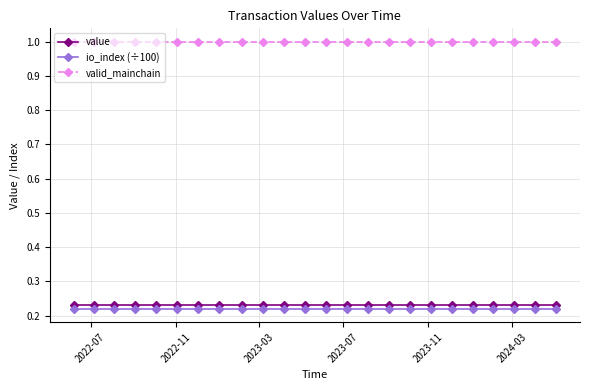

True or false: value and io_index (÷100) cross at least once.

False